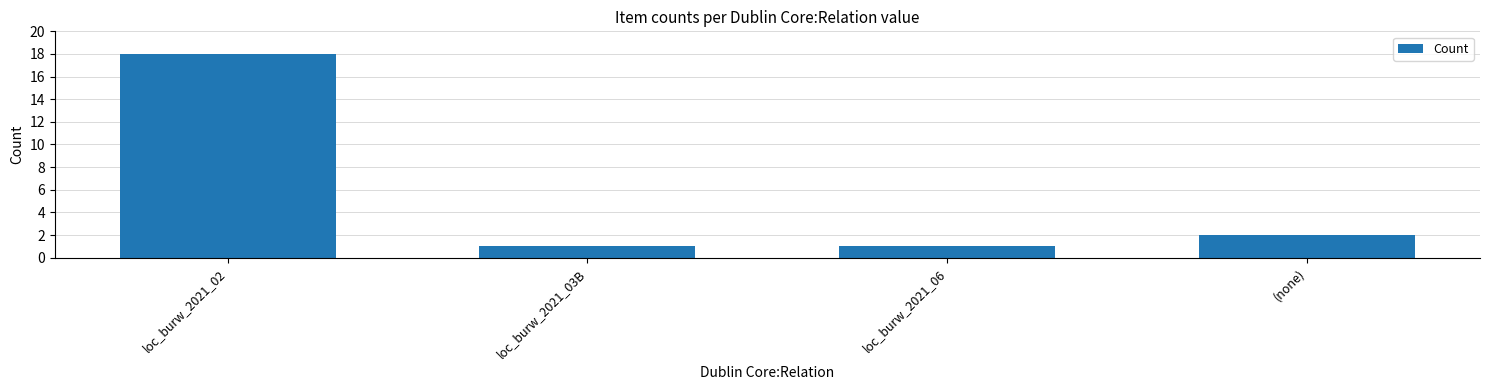

Are the bars horizontal?

No